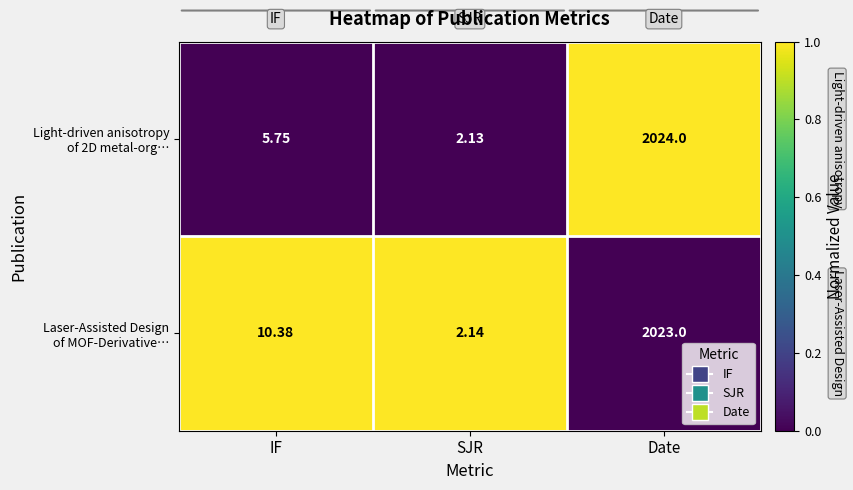

How many distinct data groups are displayed?

2